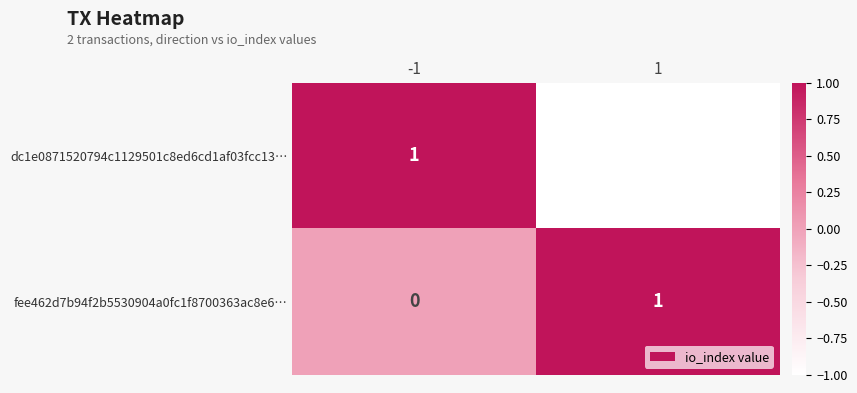

Which category has the lowest value across all series?

1